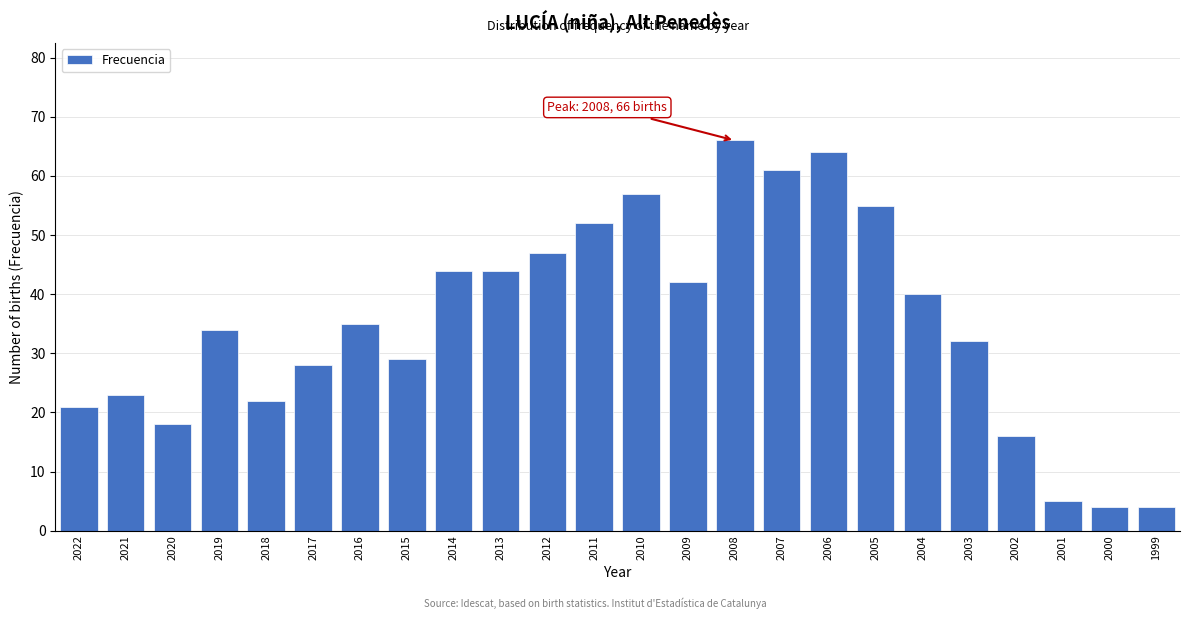

Reading right to left, transcribe all the data shown in this chart.

1999=4	2000=4	2001=5	2002=16	2003=32	2004=40	2005=55	2006=64	2007=61	2008=66	2009=42	2010=57	2011=52	2012=47	2013=44	2014=44	2015=29	2016=35	2017=28	2018=22	2019=34	2020=18	2021=23	2022=21